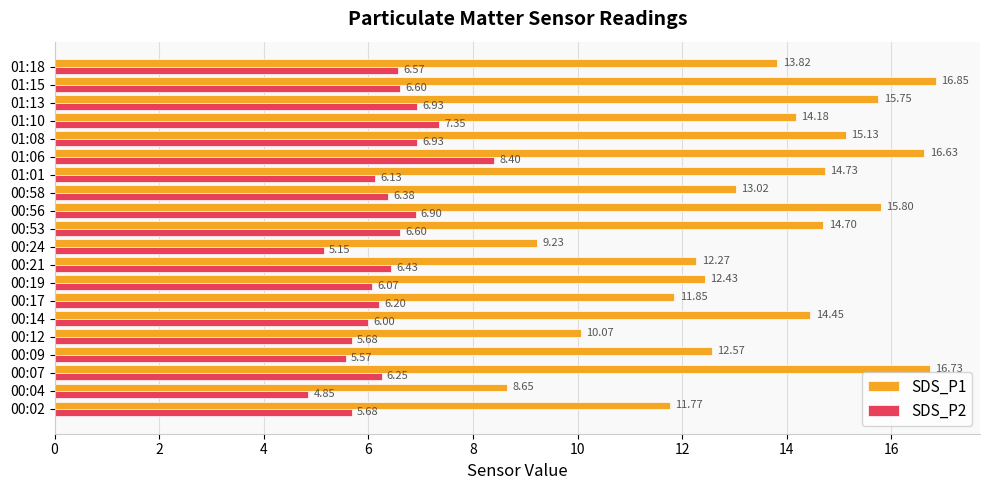

At which label is SDS_P2 closest to 6?

00:14